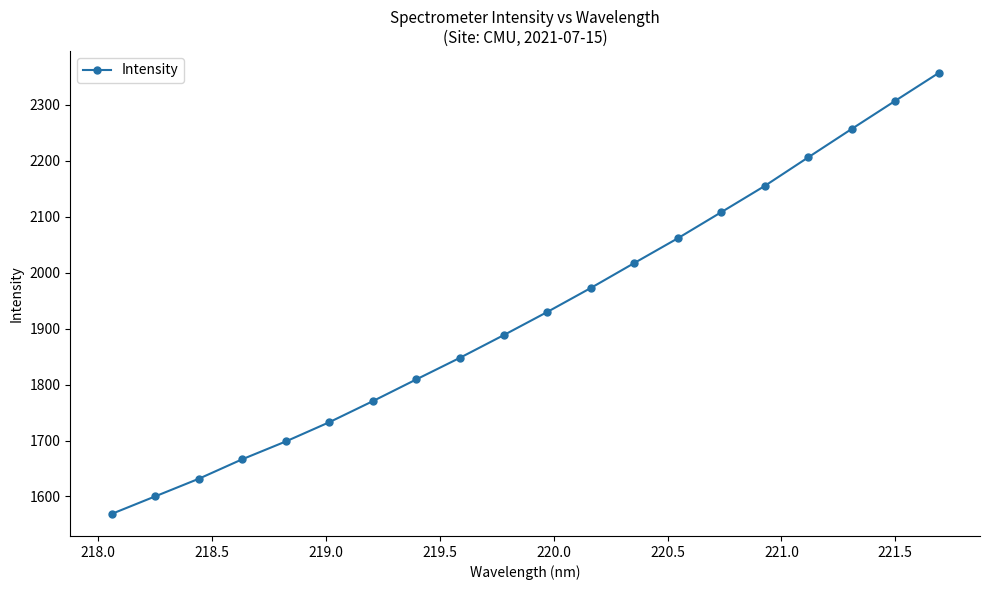

How many series are shown in this chart?

1